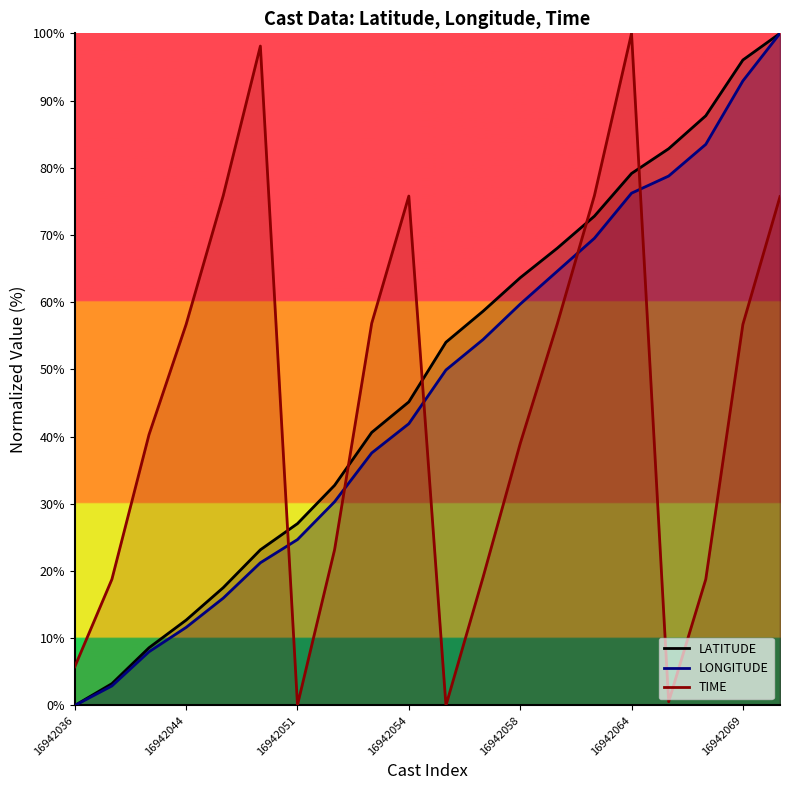

Is the value of LATITUDE at 16942067 greater than the value of LONGITUDE at 16942056?

Yes